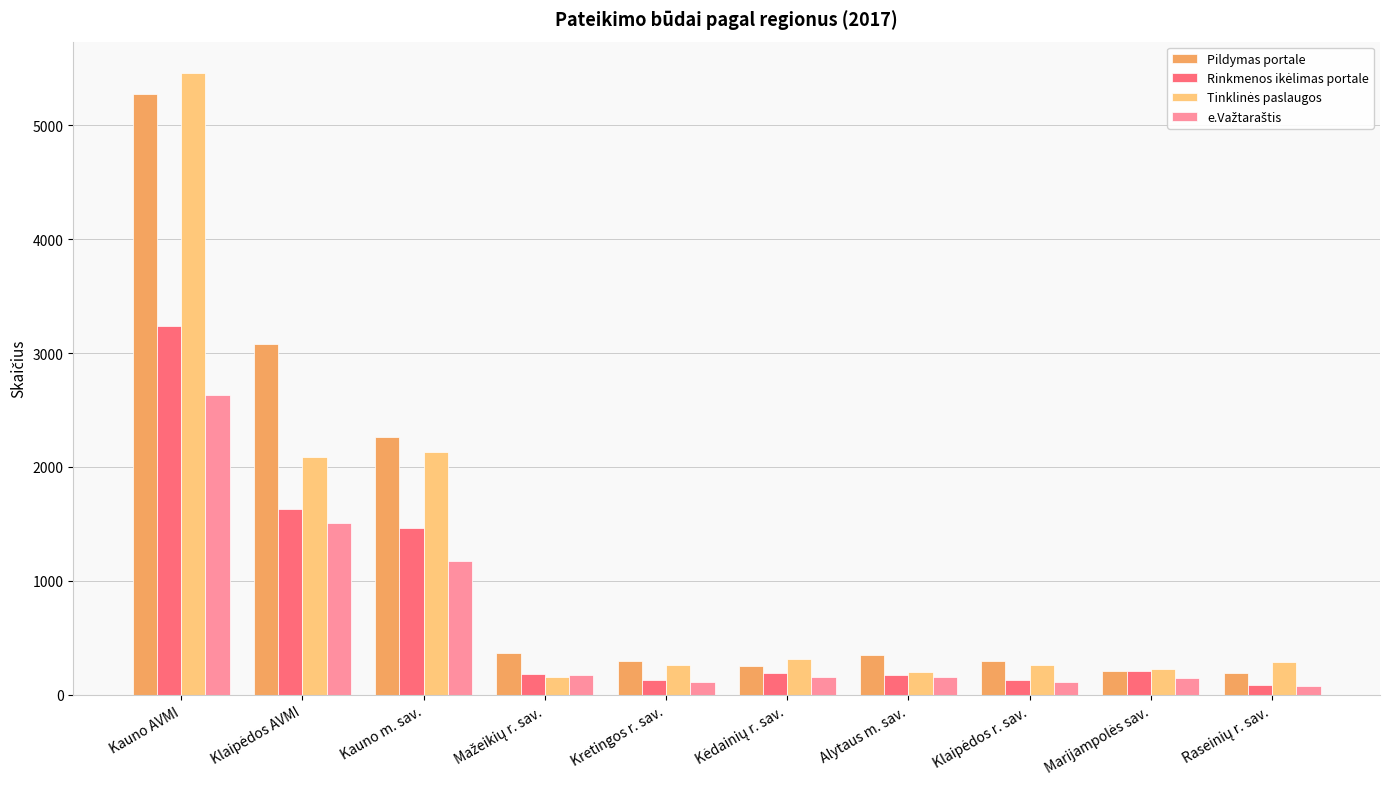

What is the greatest value displayed?

5460